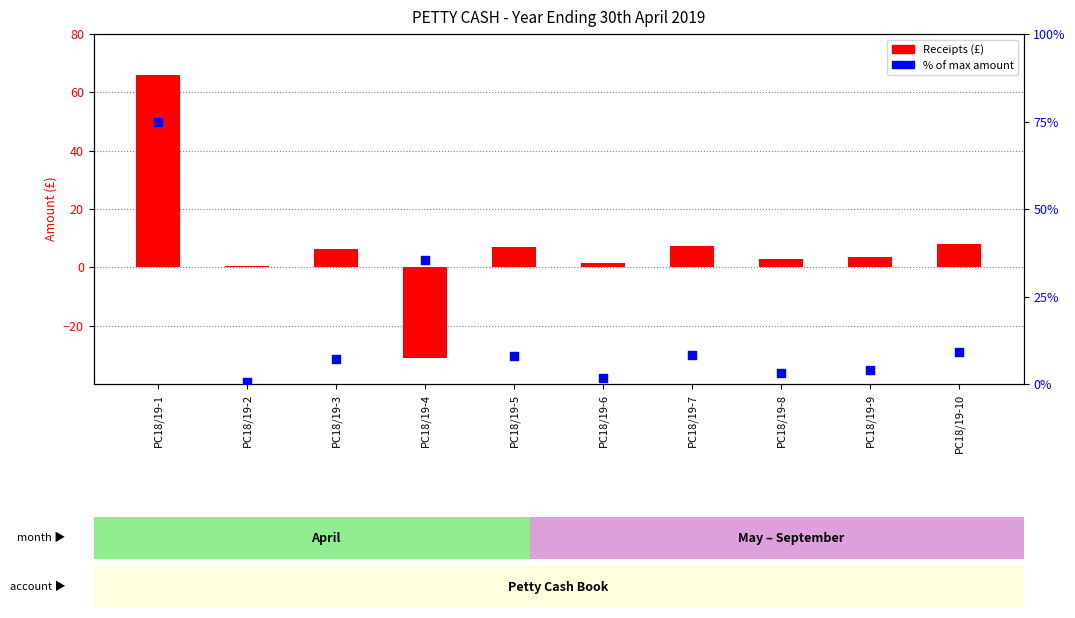

Which series has the largest total across all categories?

% of max amount